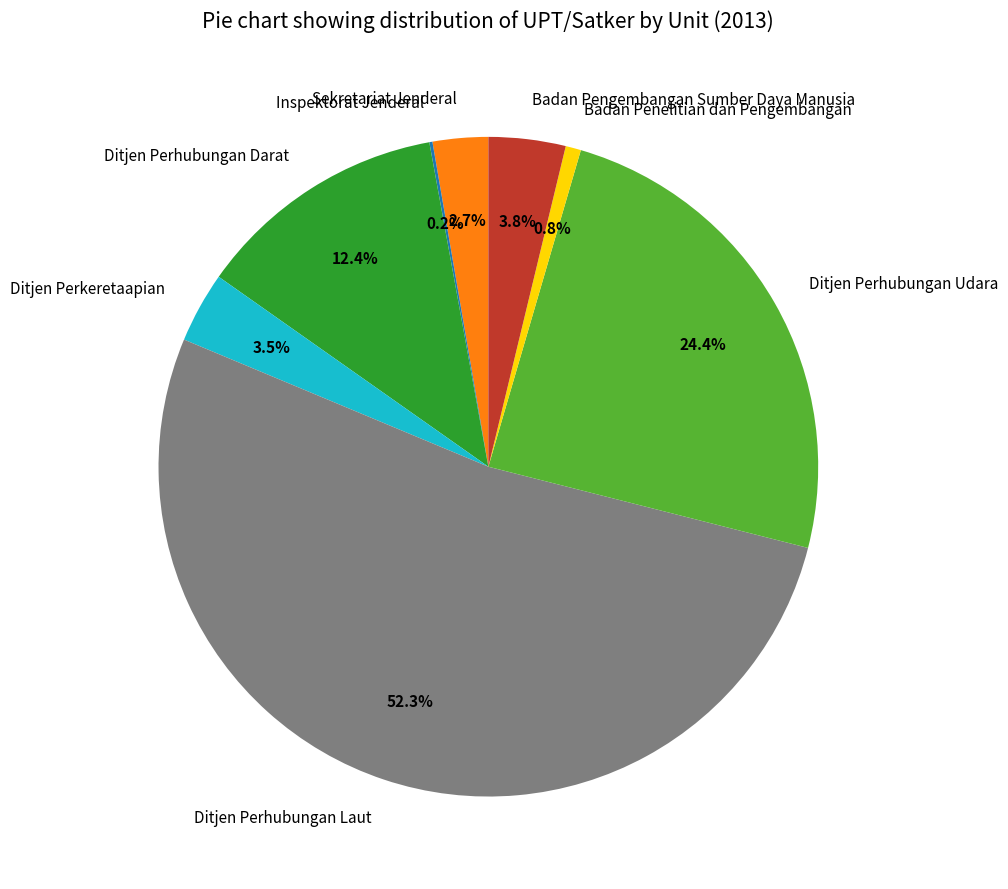

Is Badan Pengembangan Sumber Daya Manusia the majority of the pie?

No